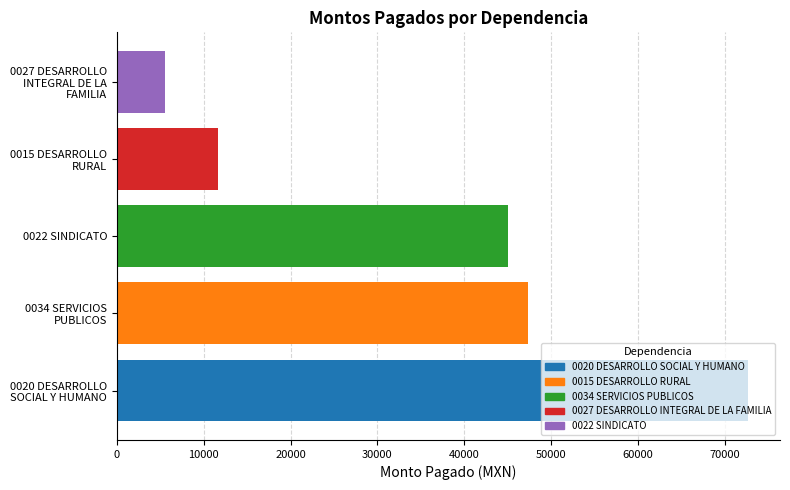

Rank the categories by value from highest to lowest.

0020 DESARROLLO
SOCIAL Y HUMANO, 0034 SERVICIOS
PUBLICOS, 0022 SINDICATO, 0015 DESARROLLO
RURAL, 0027 DESARROLLO
INTEGRAL DE LA
FAMILIA